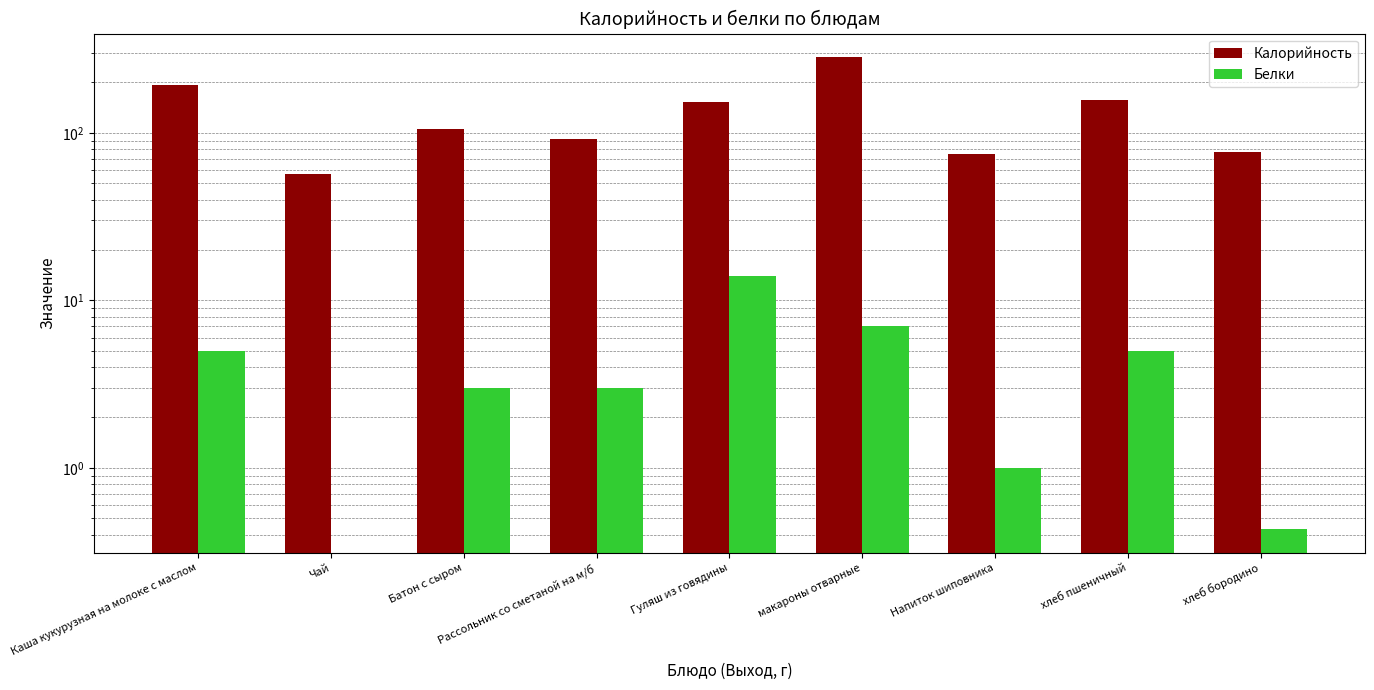

What is the maximum value for Белки?

14.0